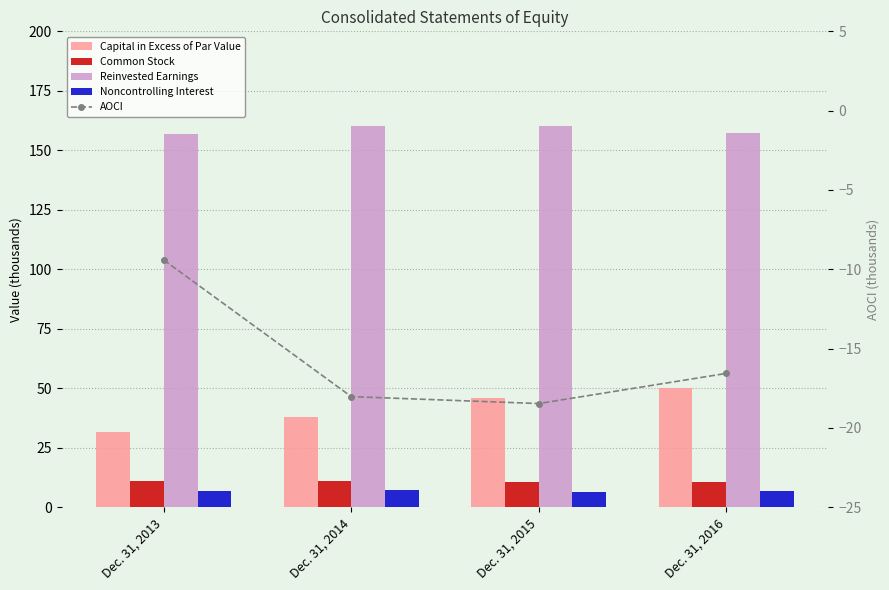

Is it true that Capital in Excess of Par Value equals 38.0 at Dec. 31, 2014?

True